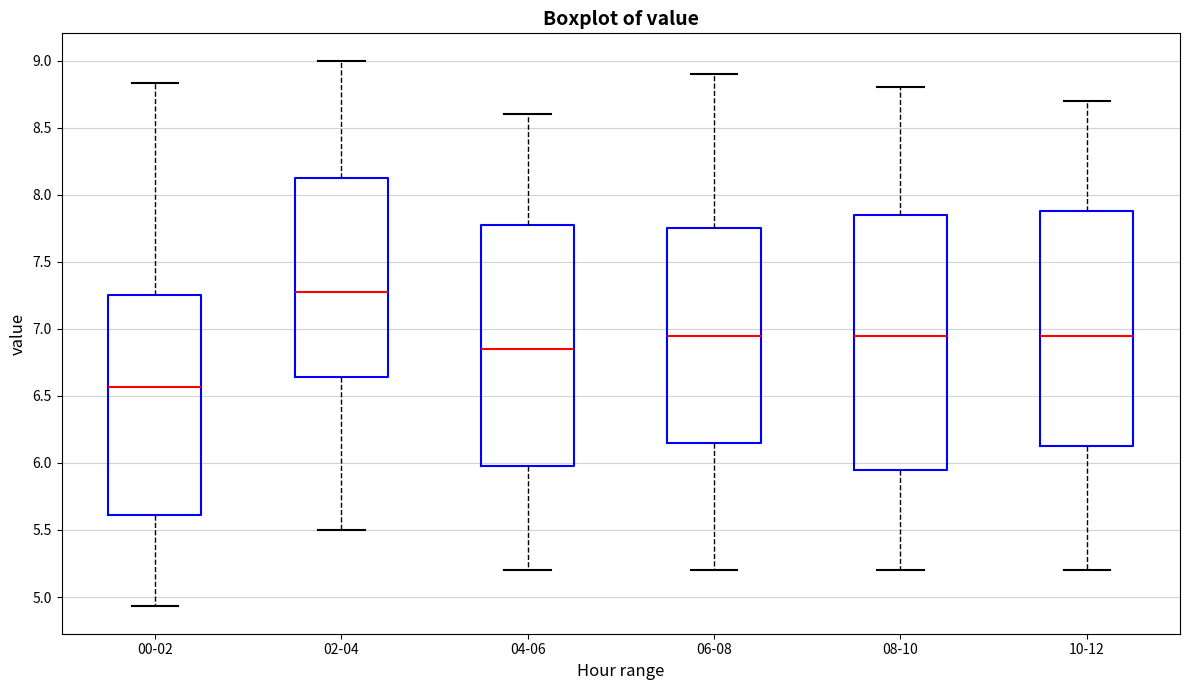

Which box has the highest median line?

02-04